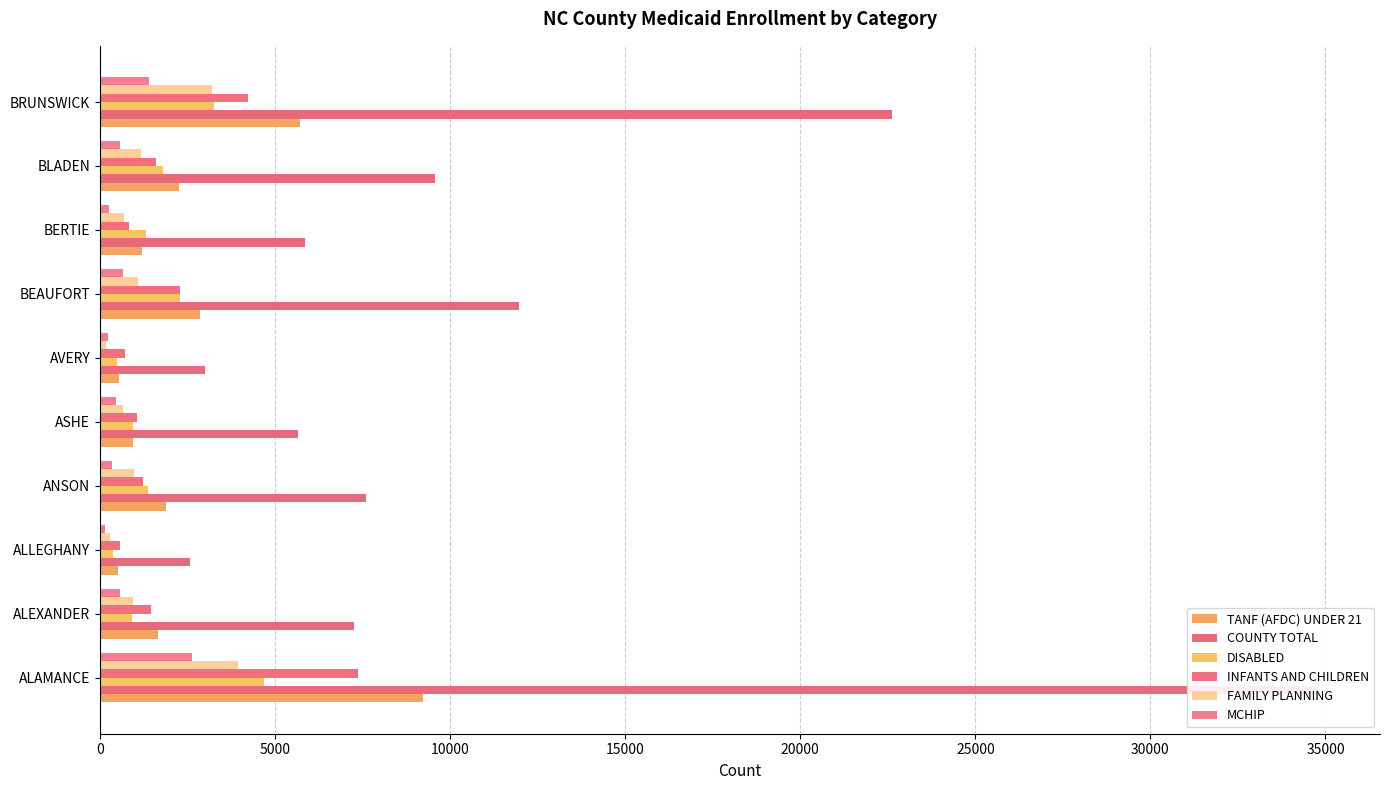

Reading left to right, list all the values displayed in this chart.

TANF (AFDC) UNDER 21: 9226	1666	514	1877	951	557	2846	1204	2253	5722
COUNTY TOTAL: 34816	7258	2557	7599	5653	2986	11975	5851	9559	22618
DISABLED: 4672	921	375	1379	938	500	2283	1305	1786	3252
INFANTS AND CHILDREN: 7377	1447	584	1236	1054	724	2295	839	1587	4221
FAMILY PLANNING: 3955	949	299	970	667	158	1099	691	1162	3195
MCHIP: 2642	581	155	353	467	243	666	262	572	1408